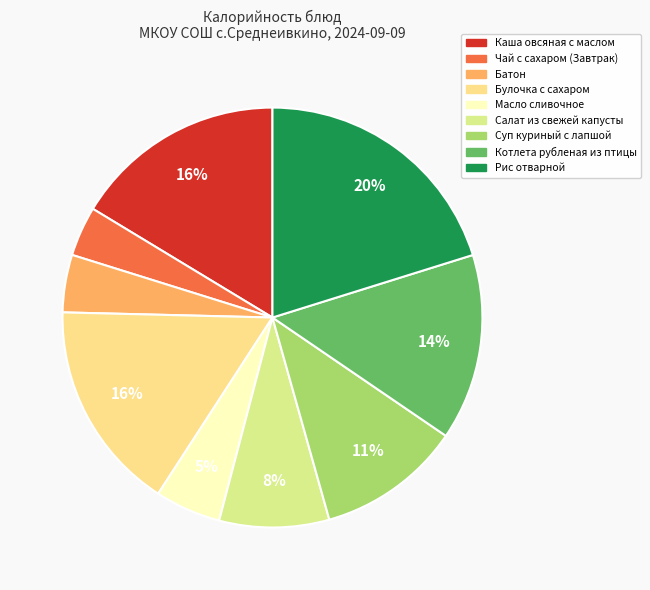

How many segments does this pie chart have?

9